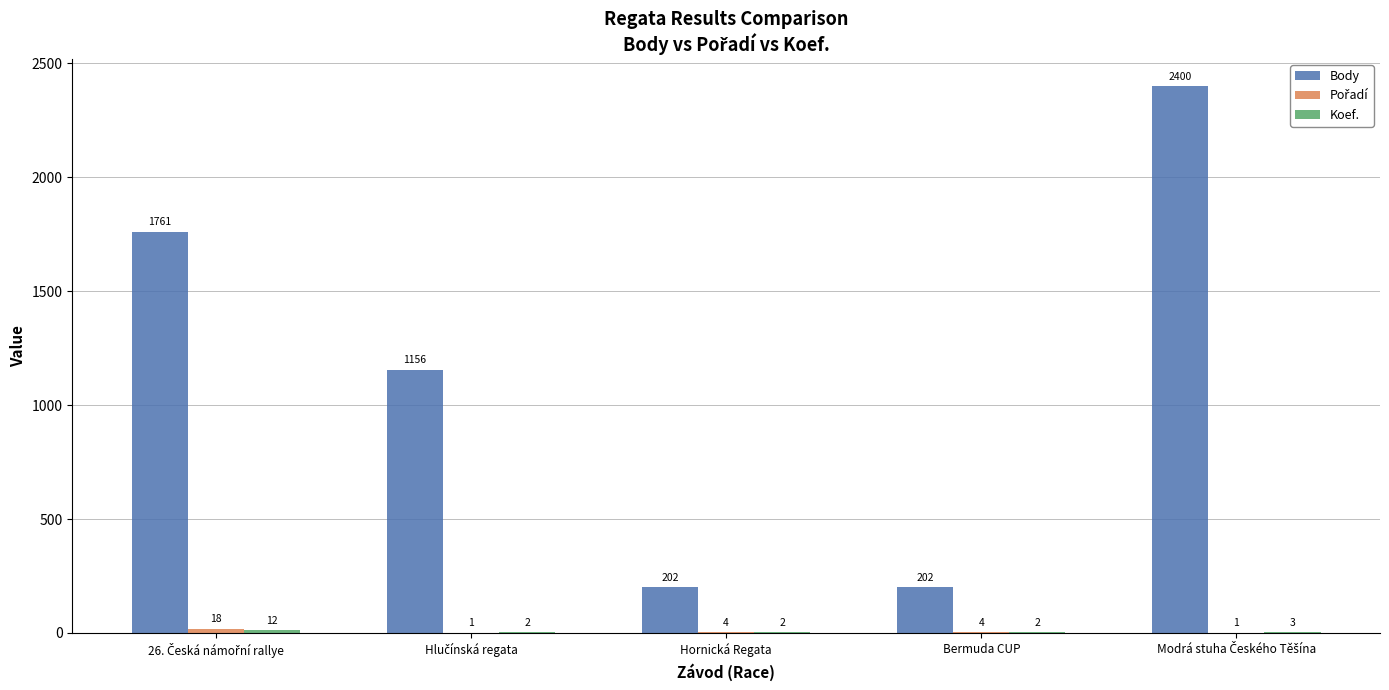

What is the greatest value displayed?

2400